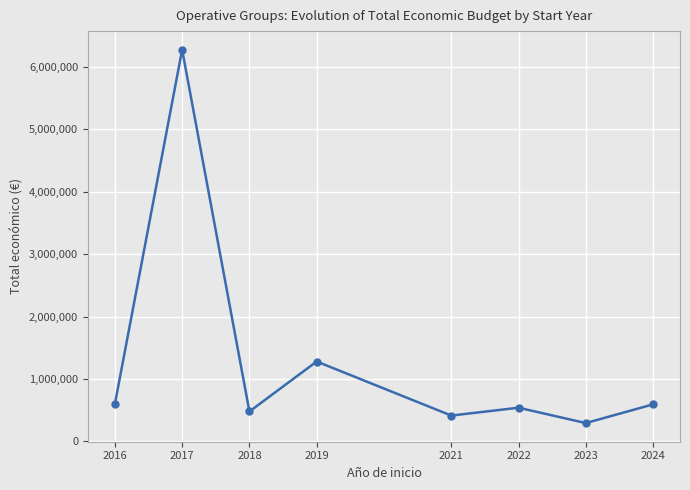

What is the value of the 5th point from the left?

414112